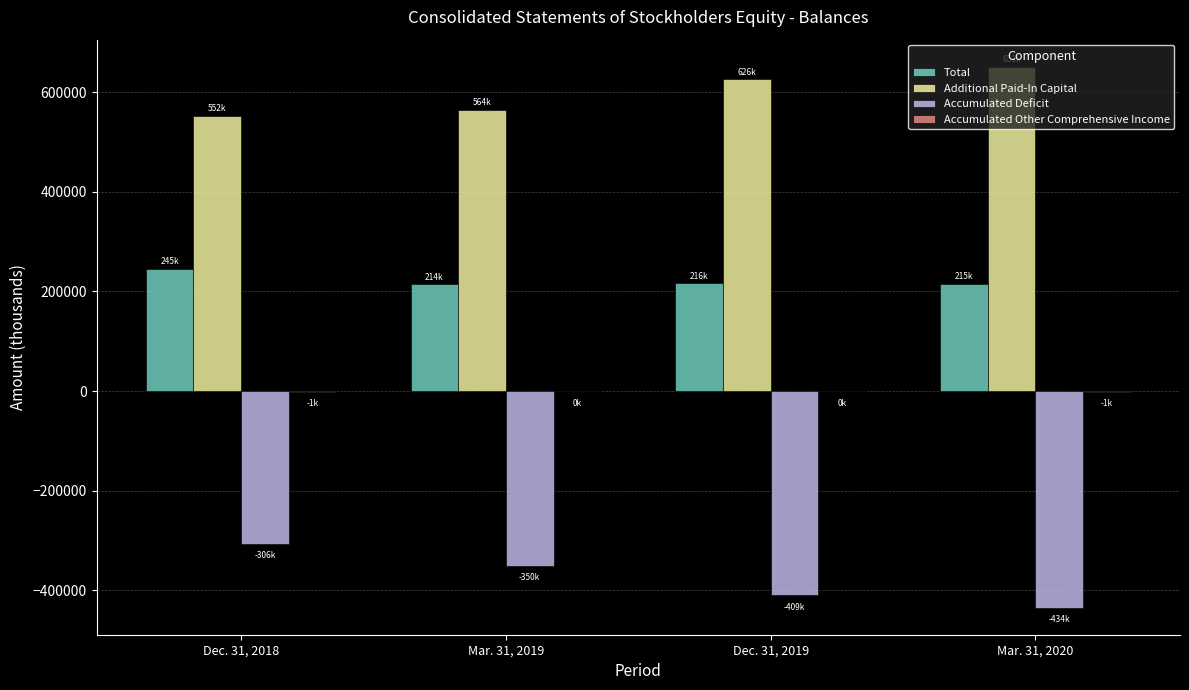

Which category has the highest value across all series?

Mar. 31, 2020